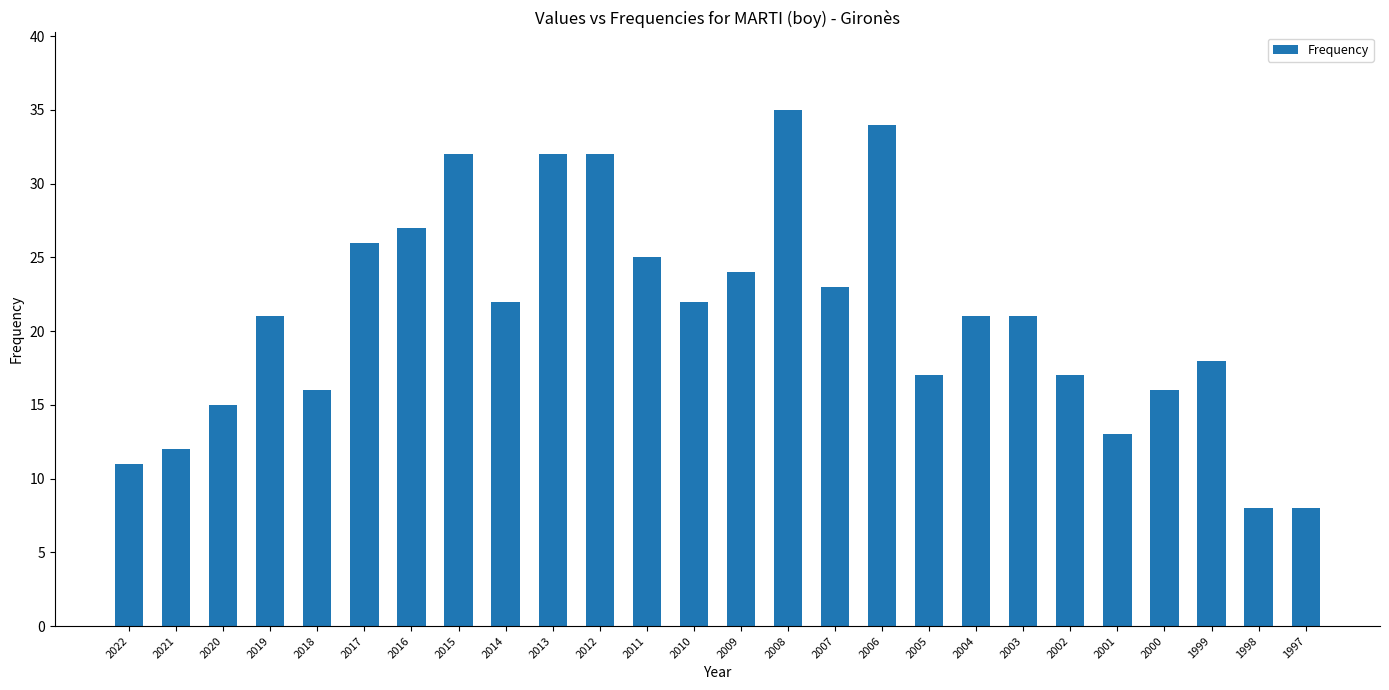

What is the ratio of the value at 2010 to the value at 2005?

1.3